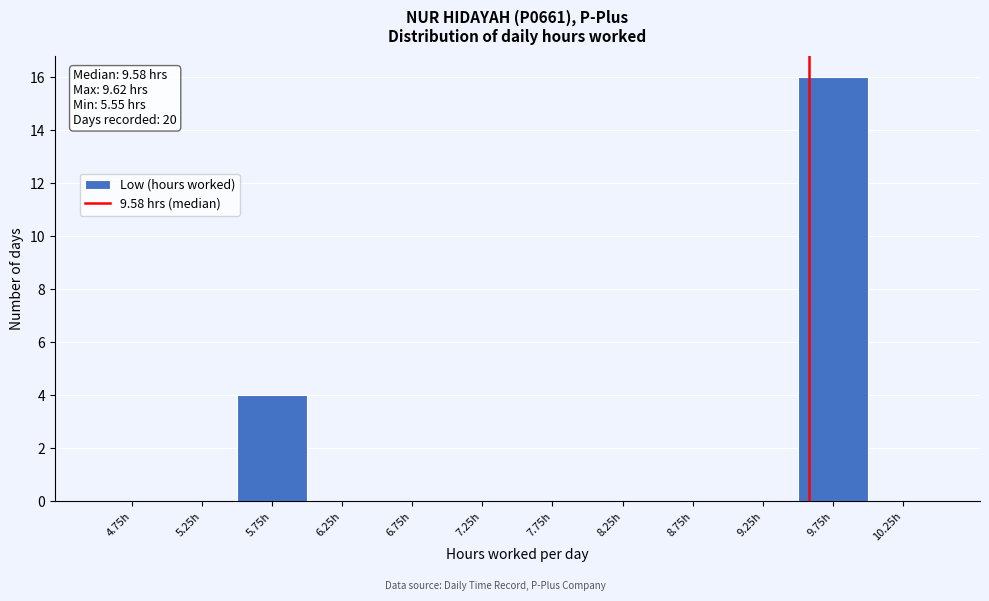

Which range on the x-axis has the tallest bar?

9.5 to 10.0